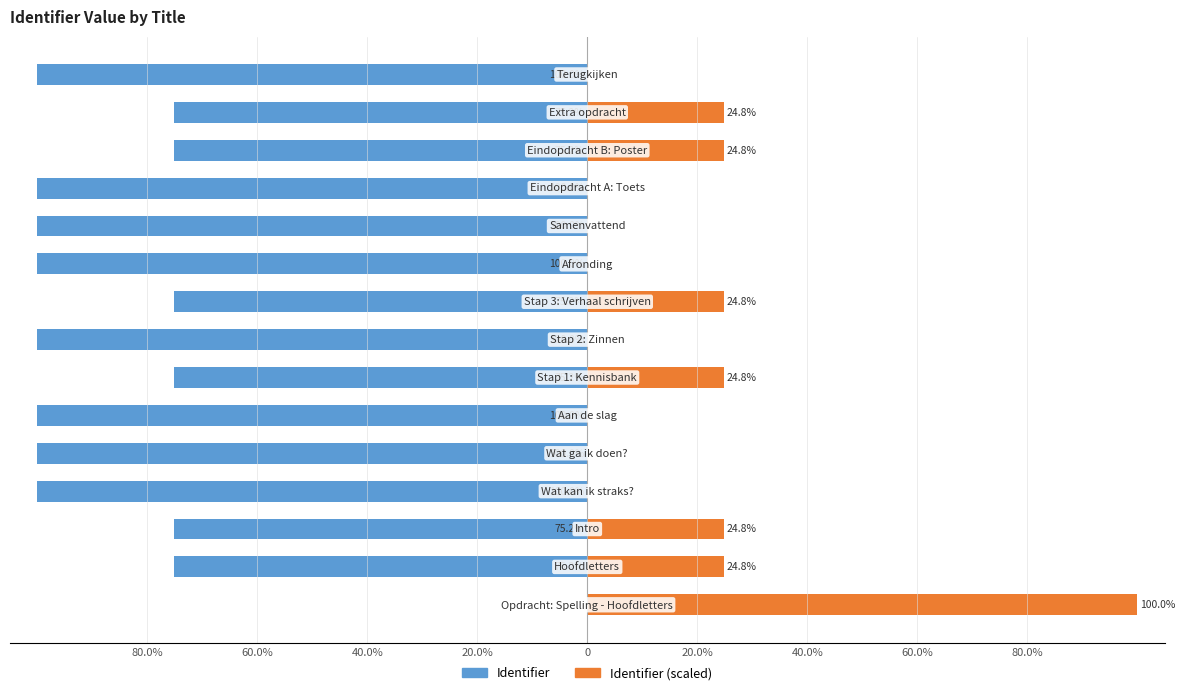

What are all the series names shown in the legend?

Identifier, Identifier (scaled)